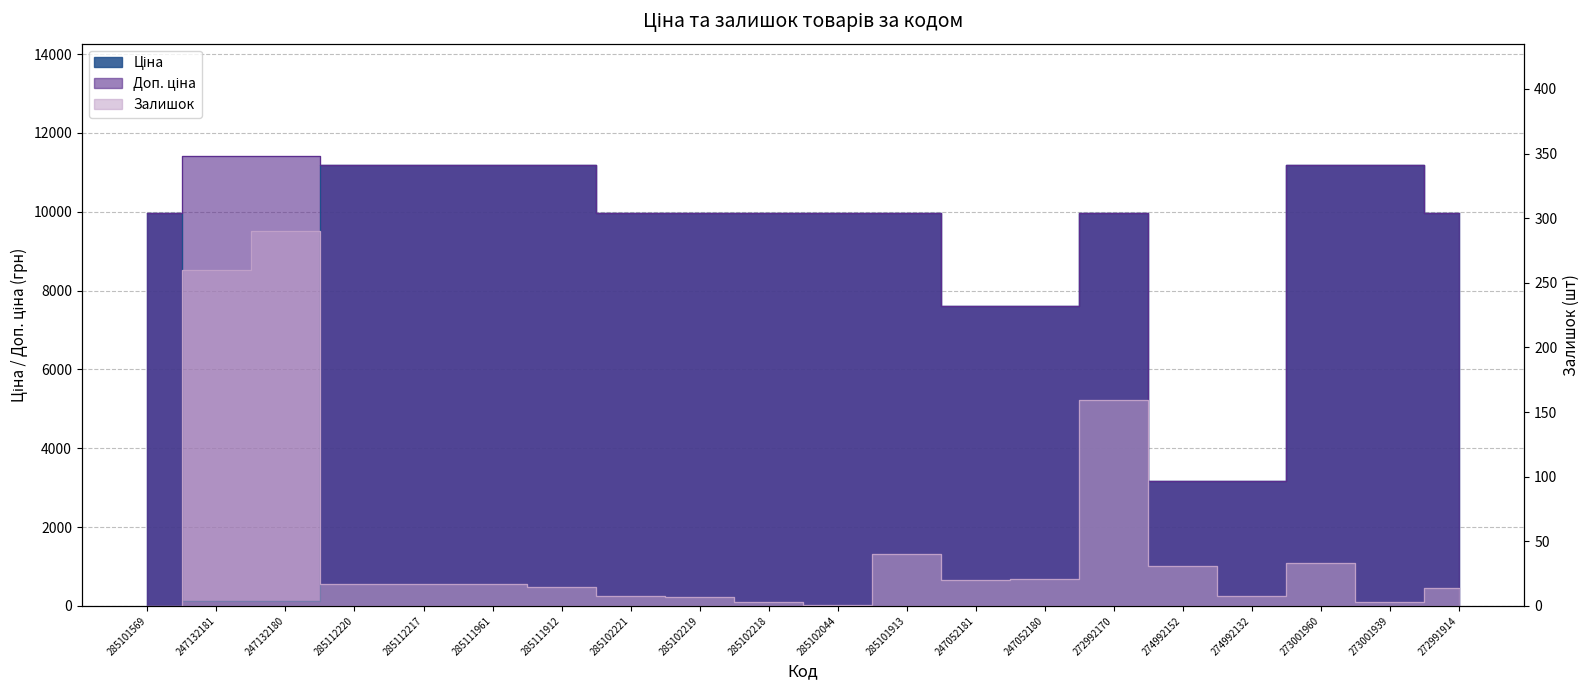

Is the value of Залишок at 247132180 greater than the value of Доп. ціна at 247132180?

No